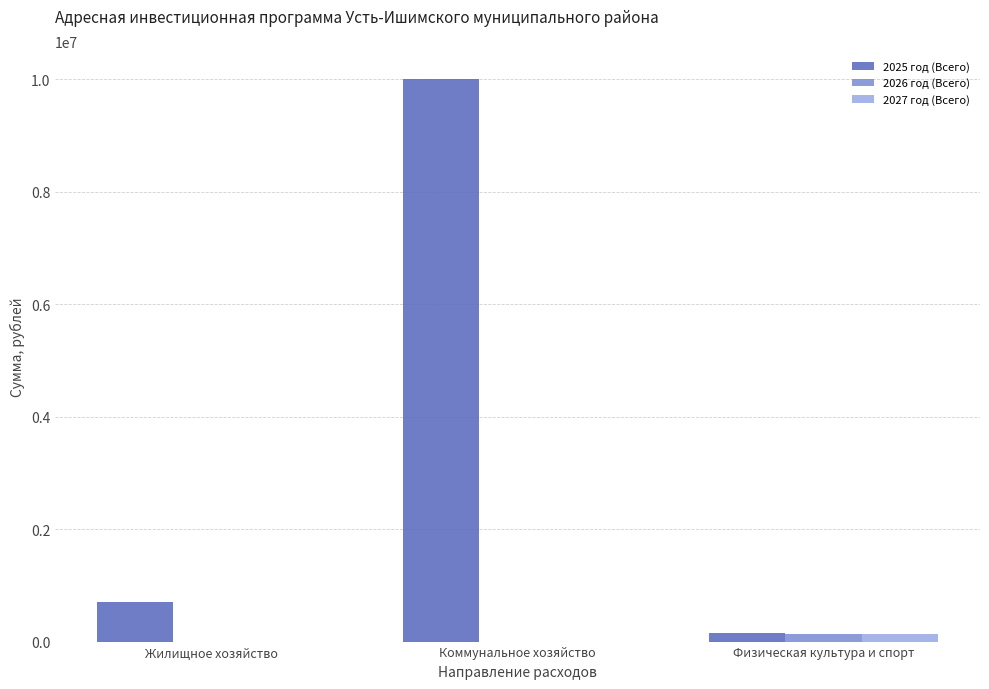

Which series has the largest range (max minus min)?

2025 год (Всего)